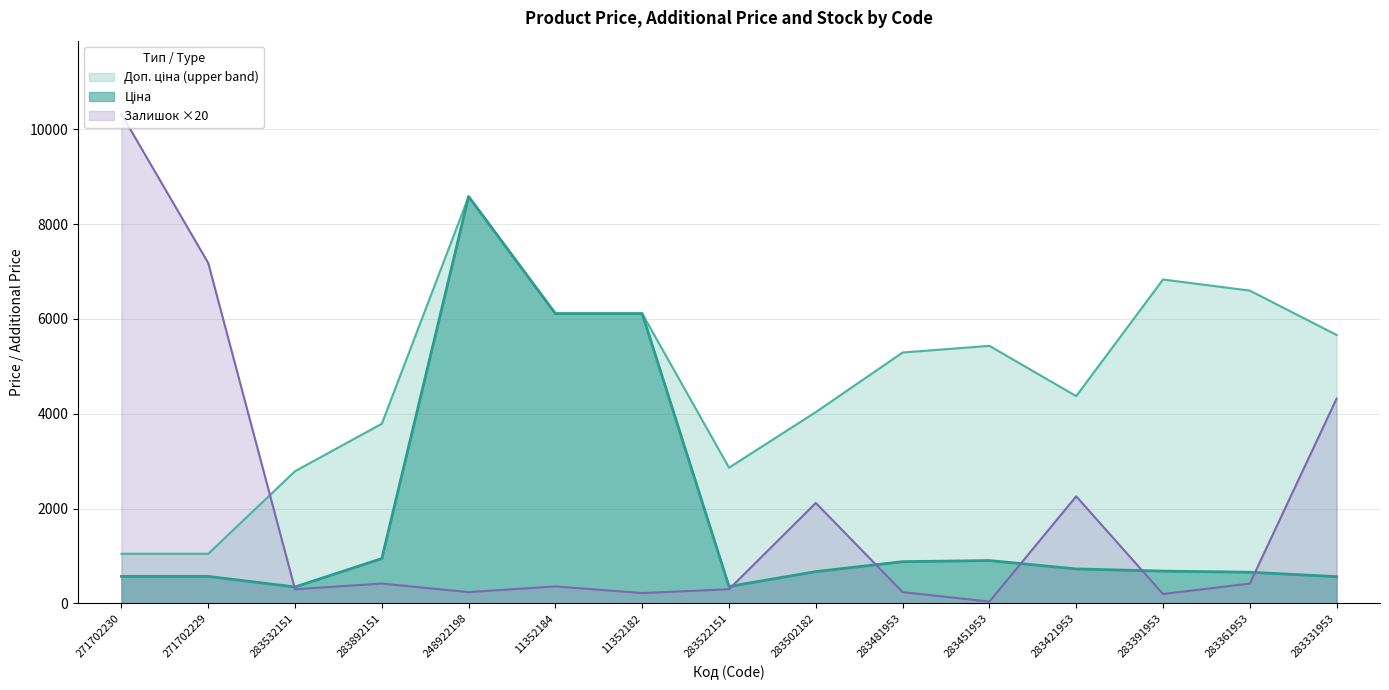

What position from the right is 283532151?

13